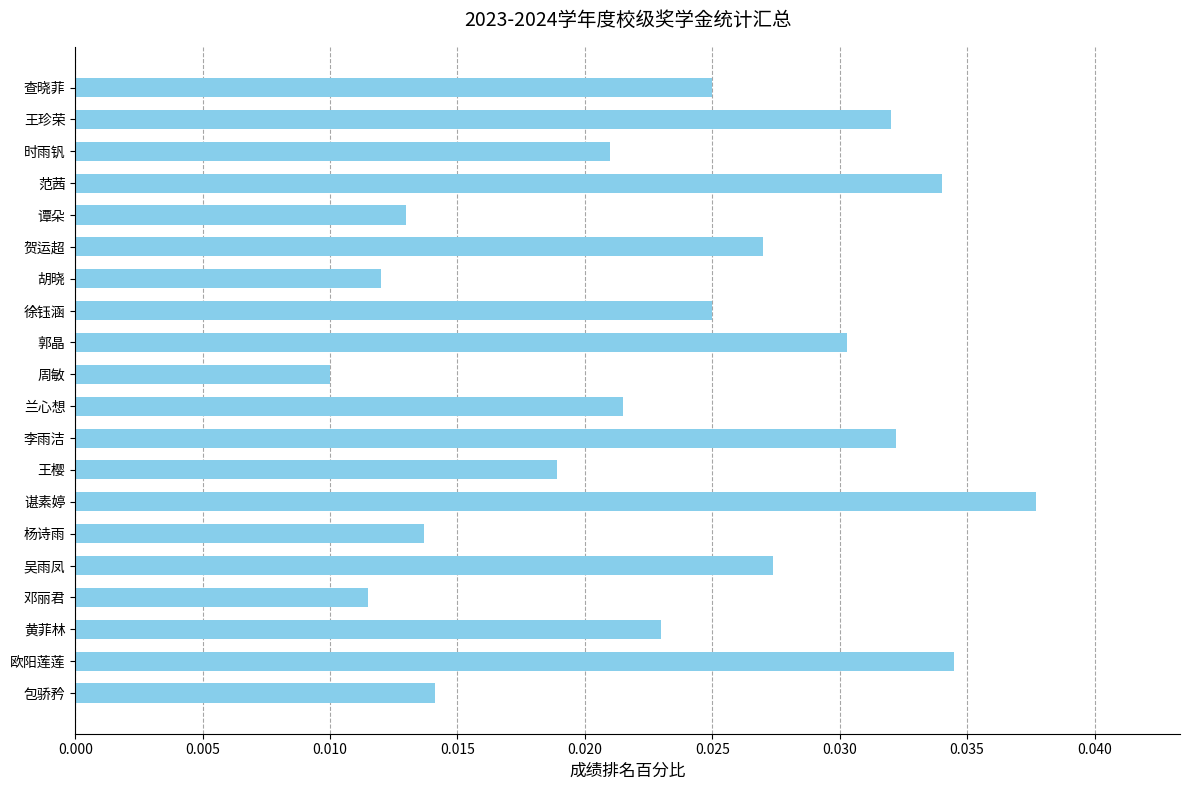

What is the label of the 1st bar from the bottom?

包骄矜